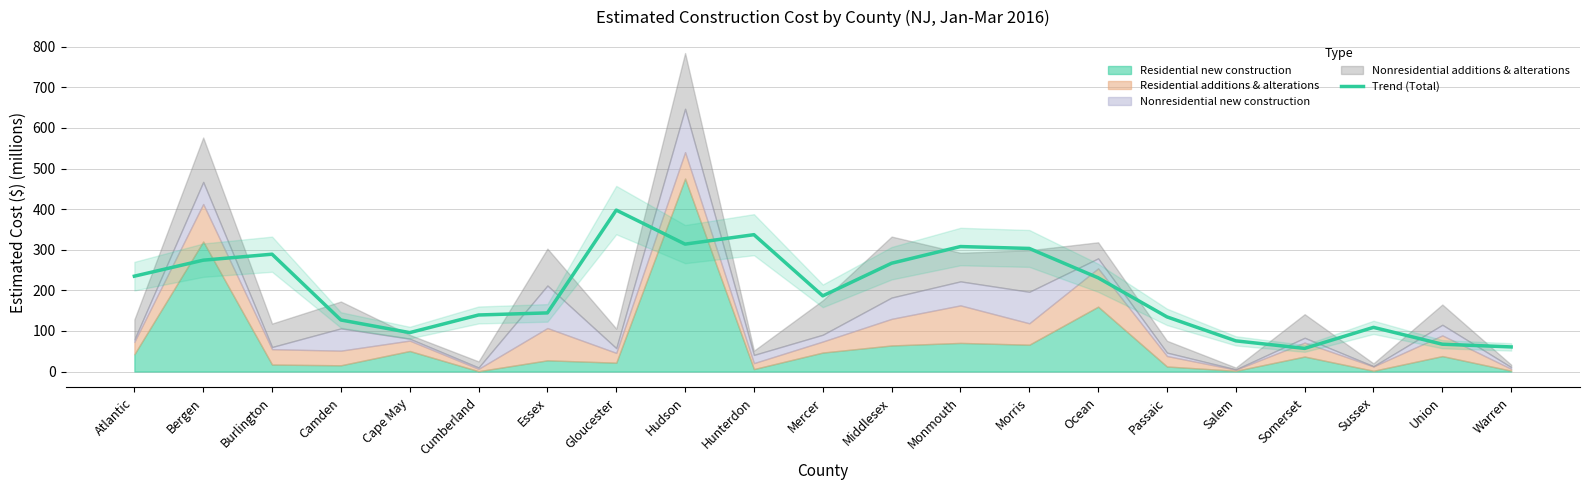

What is the label of the 21st point from the left?

Warren